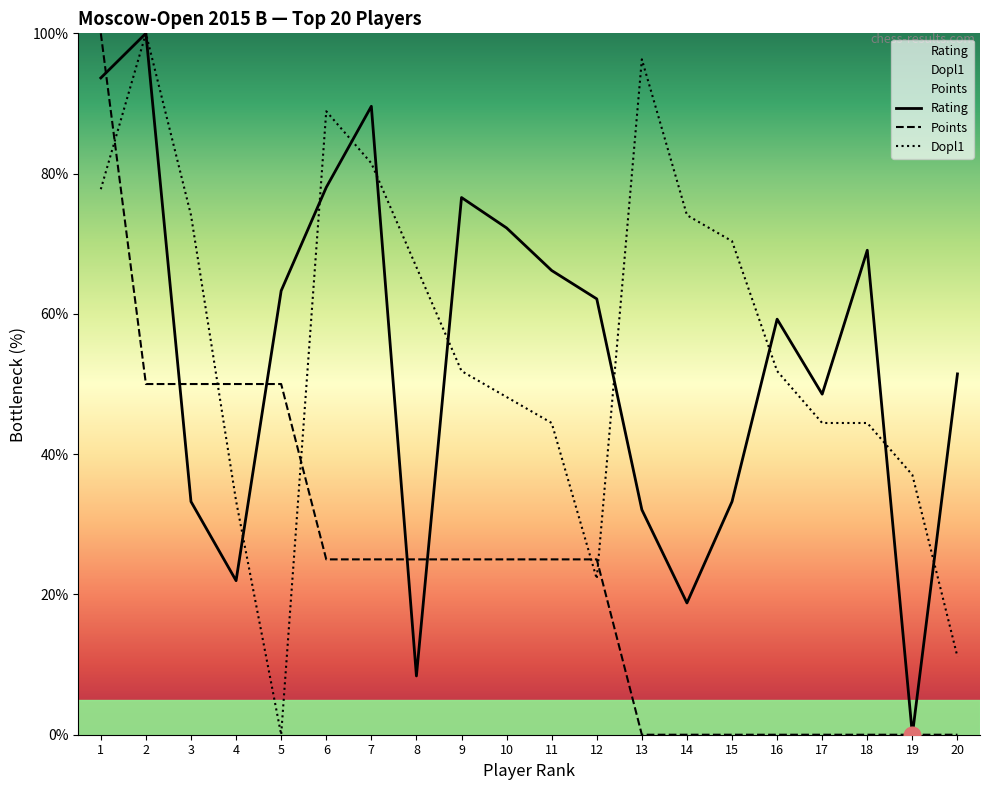

What are all the series names shown in the legend?

Rating, Points, Dopl1